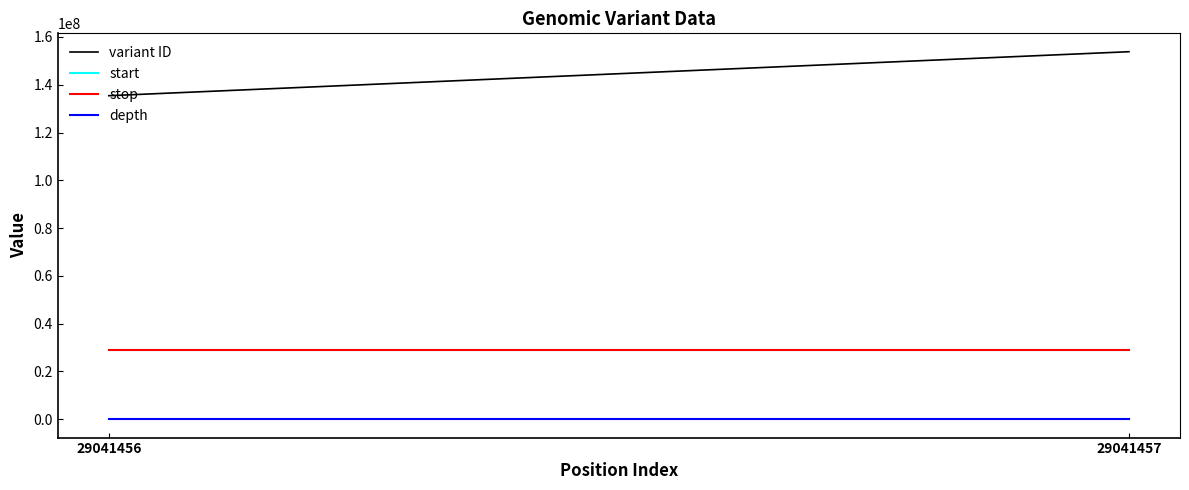

What is the sum of the stop values at 29041456 and 29041457?

58082914